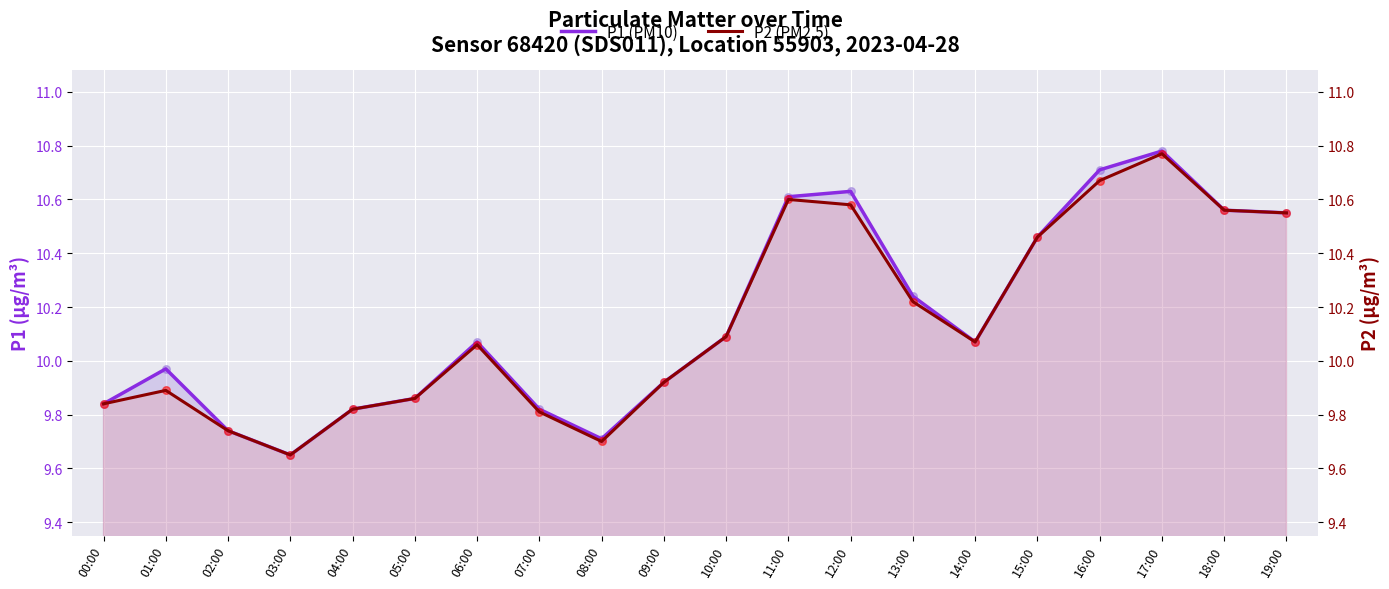

At how many categories does at least one series exceed 10?

11